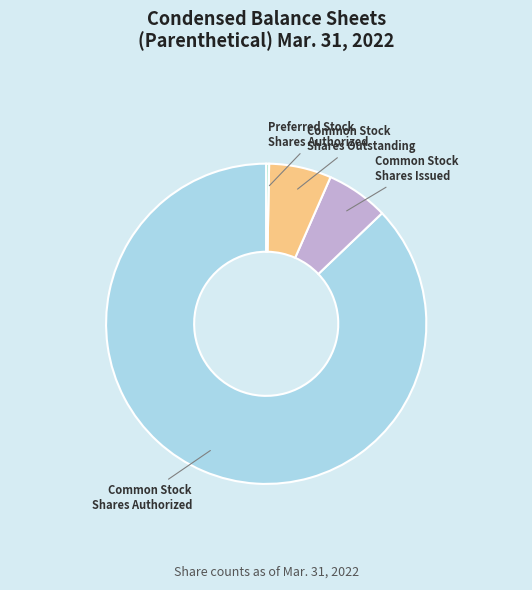

Which category has the biggest portion of the pie?

Common Stock Shares Authorized